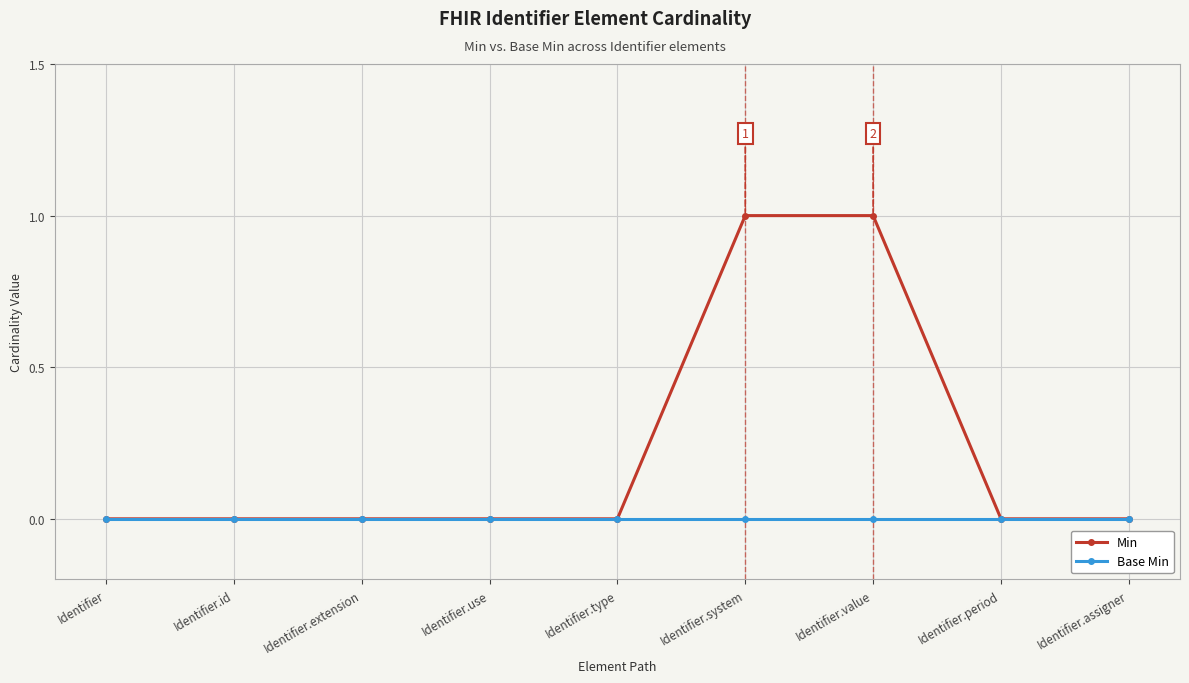

Which series has the largest total across all categories?

Min